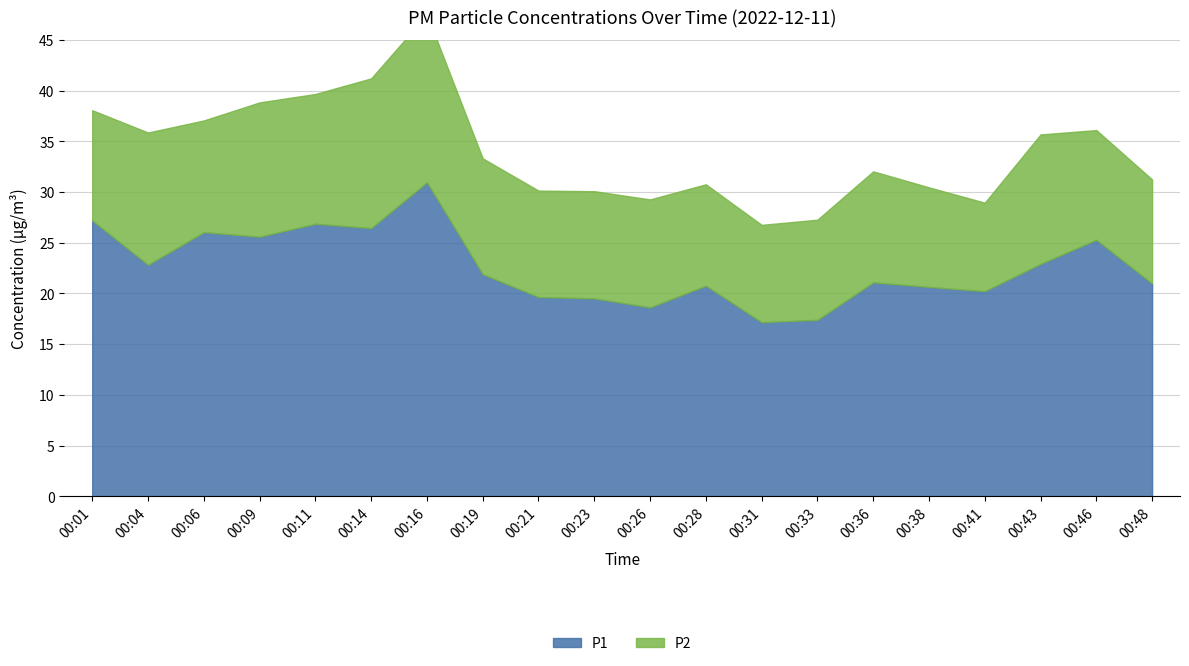

What is the difference between the second highest and second lowest values in the P2 series?

5.2